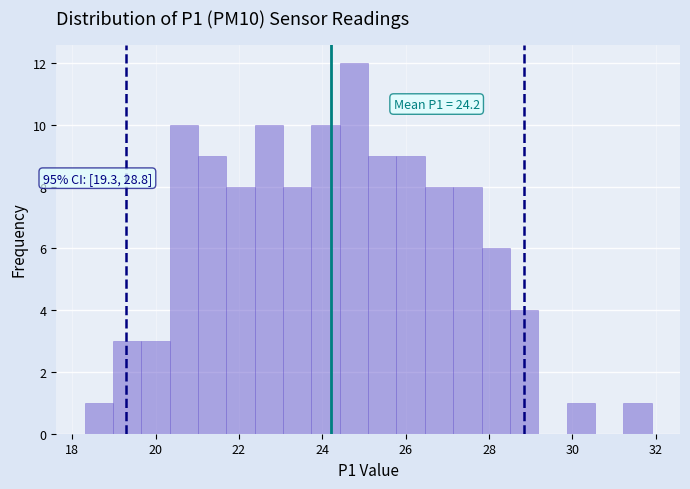

Read against the x-axis, roughly where is the centre of the tallest bar?

24.8